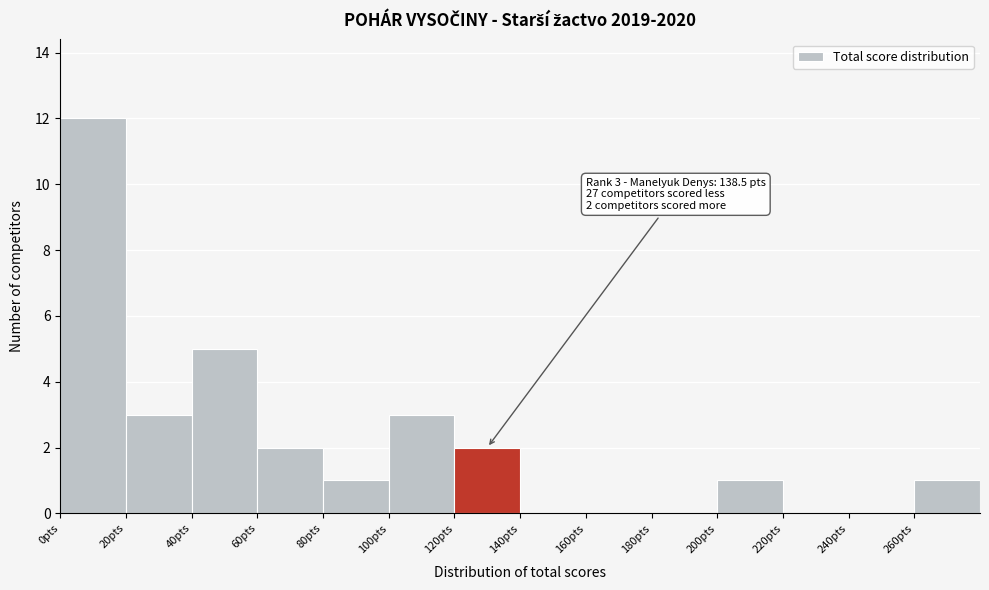

Which range on the x-axis has the tallest bar?

0 to 20